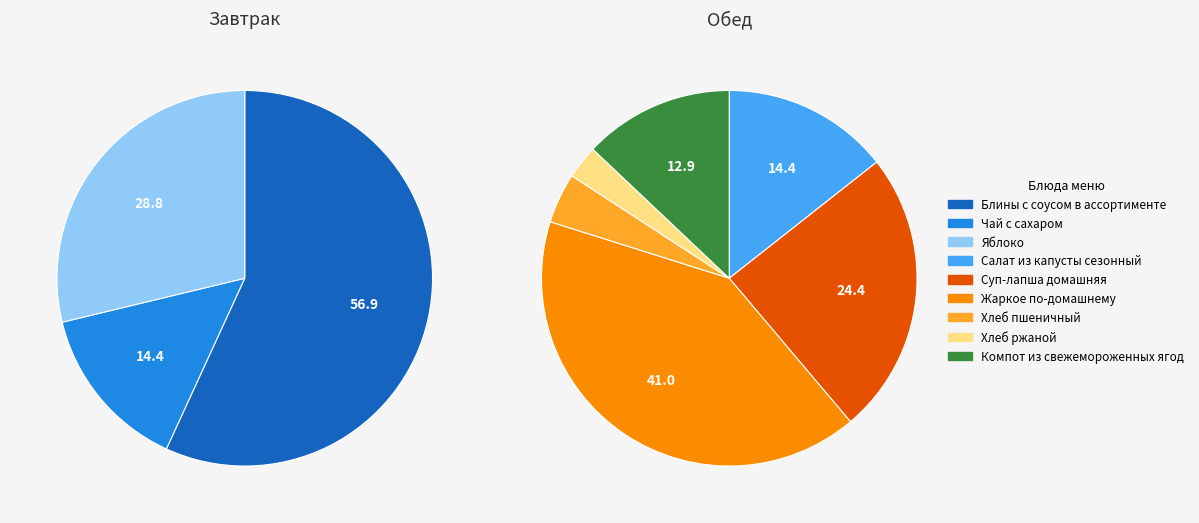

How many slices are in this pie chart?

9